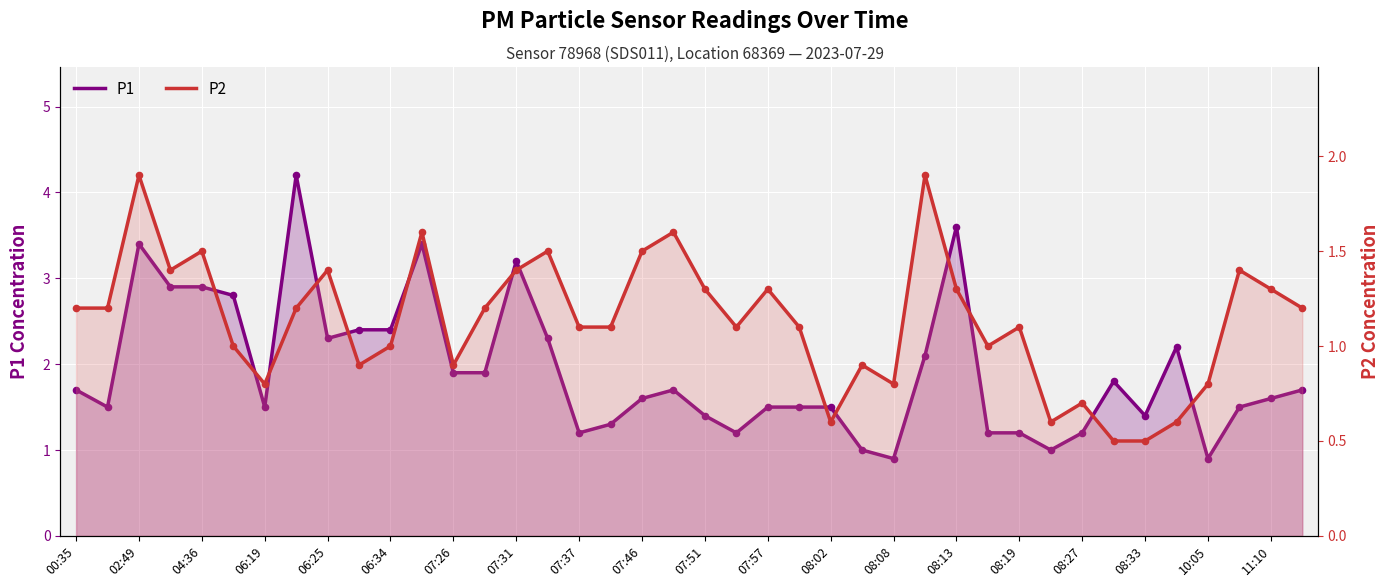

At how many categories does at least one series exceed 2?

14